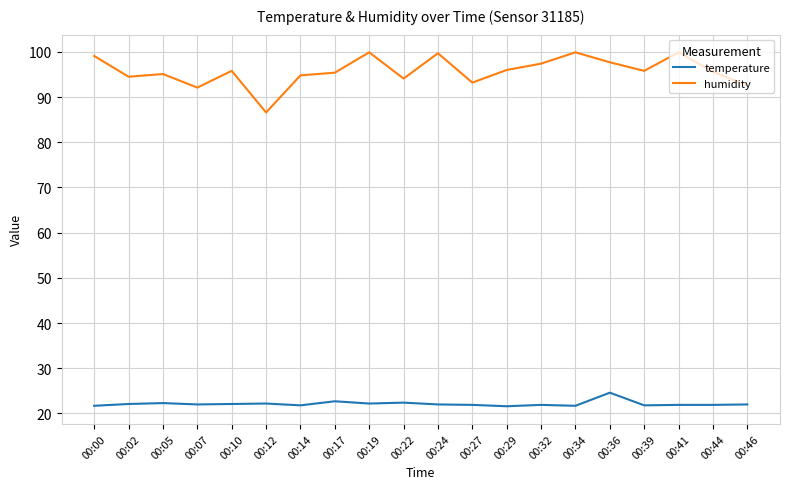

Rank the series at 00:10 from highest to lowest value.

humidity, temperature